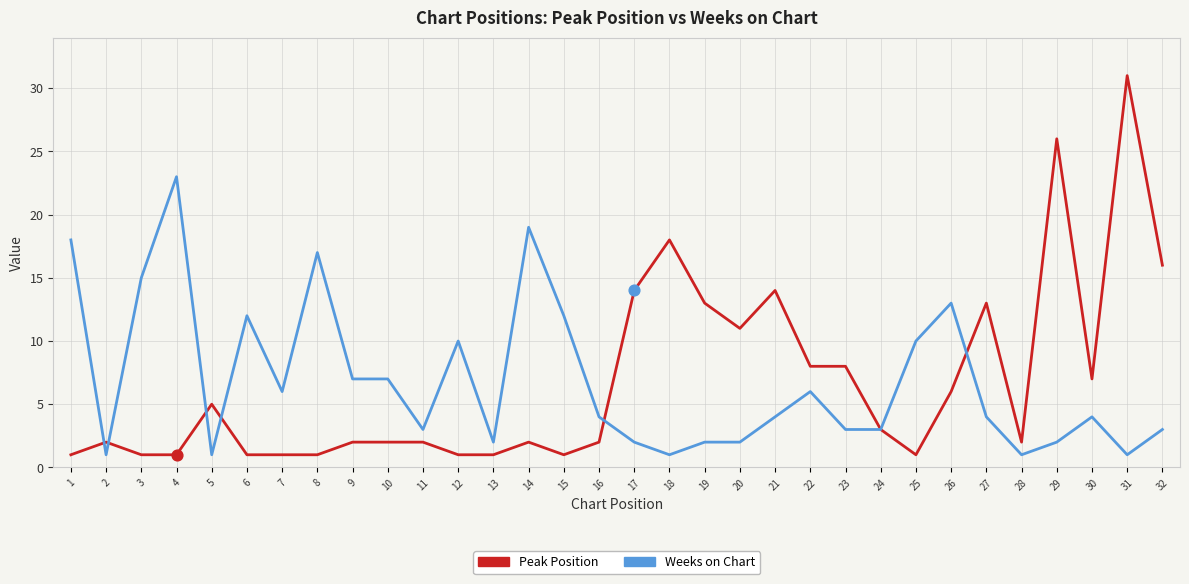

Which series has the widest spread of values?

Peak Position